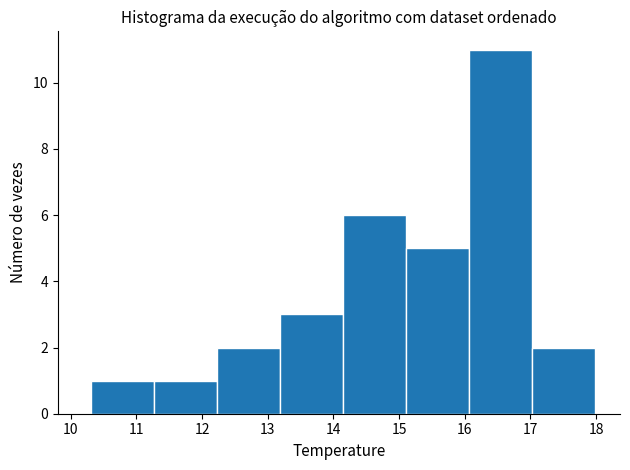

What is the height of the bar covering 14.1 to 15.1 on the x-axis? Neither the bar edges nor the heights are printed on the chart, so give them approximately, as read against the axes.

6